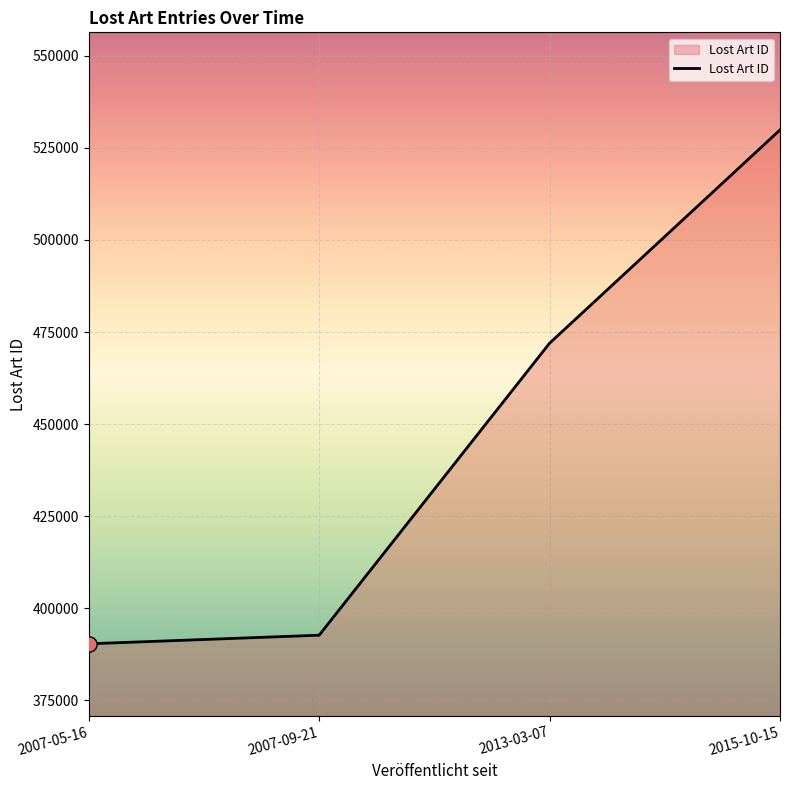

Approximately how many times larger is the value at 2013-03-07 compared to 2007-05-16?

1.2